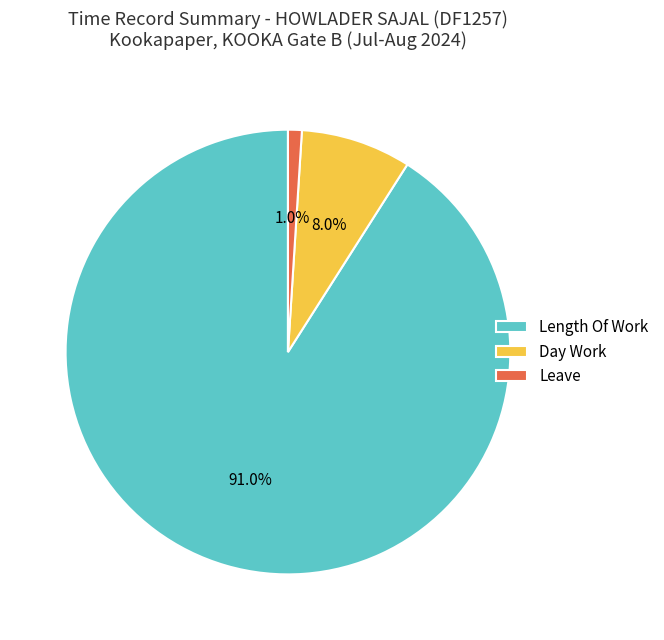

To the nearest percent, what is the difference between the largest and smallest slice percentages?

90%